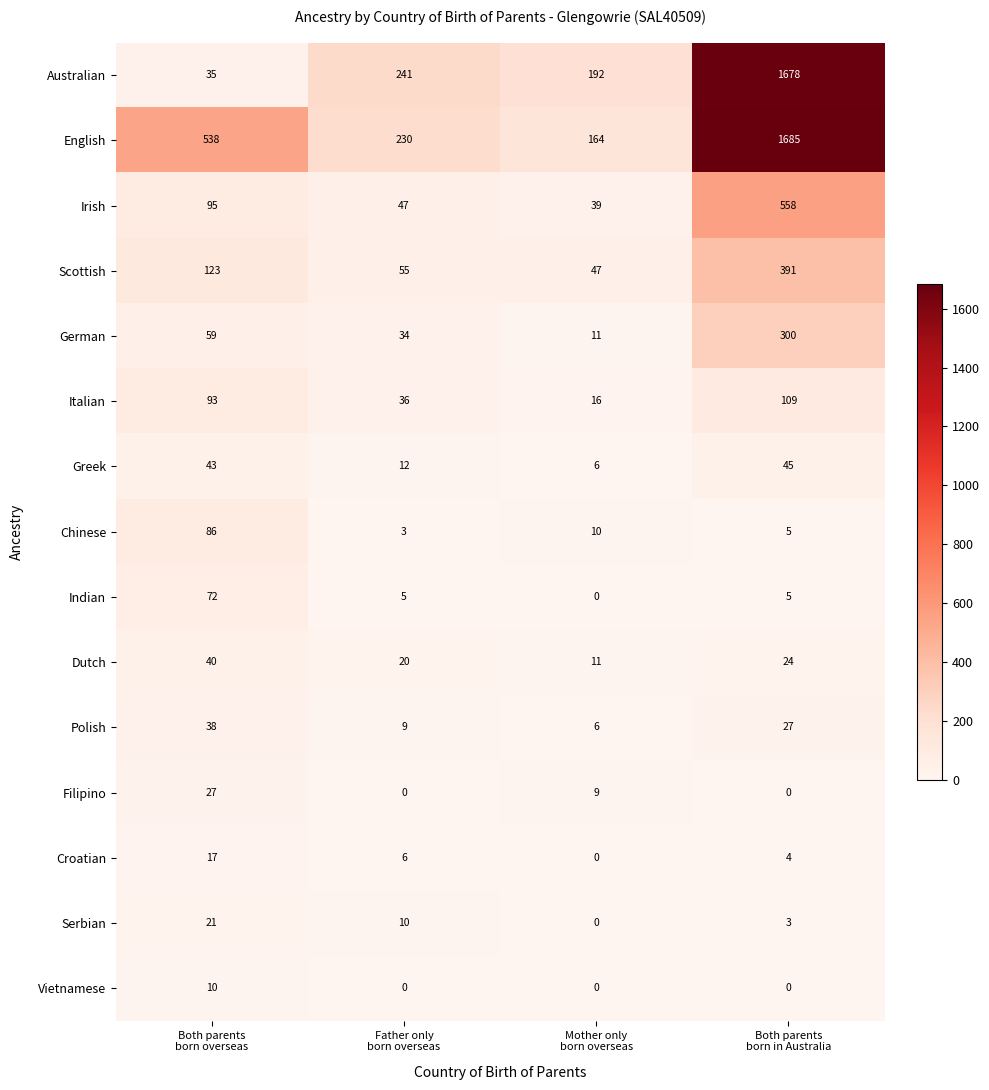

What is the greatest value displayed?

1685